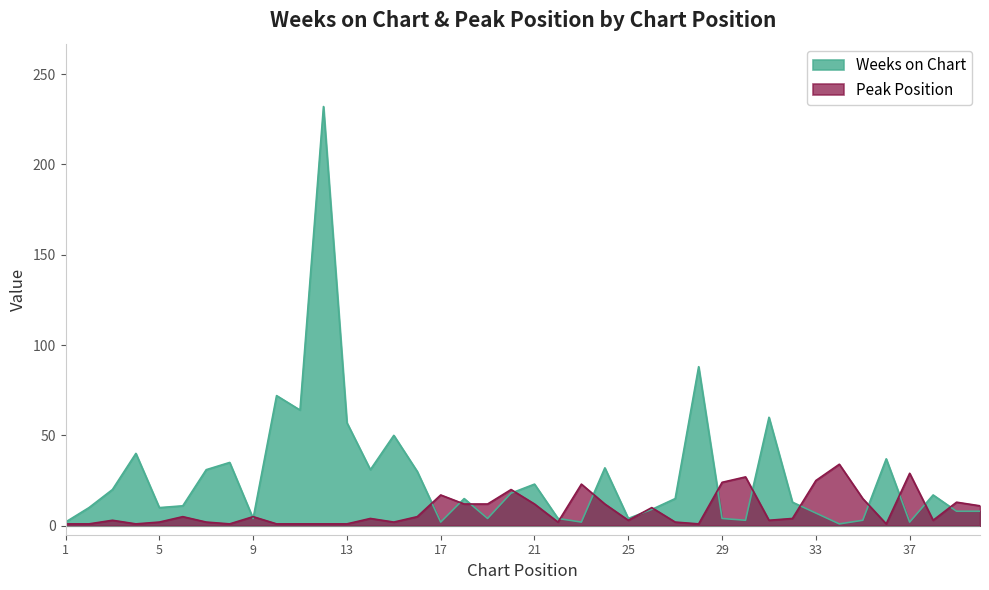

Which series has the largest total across all categories?

Weeks on Chart